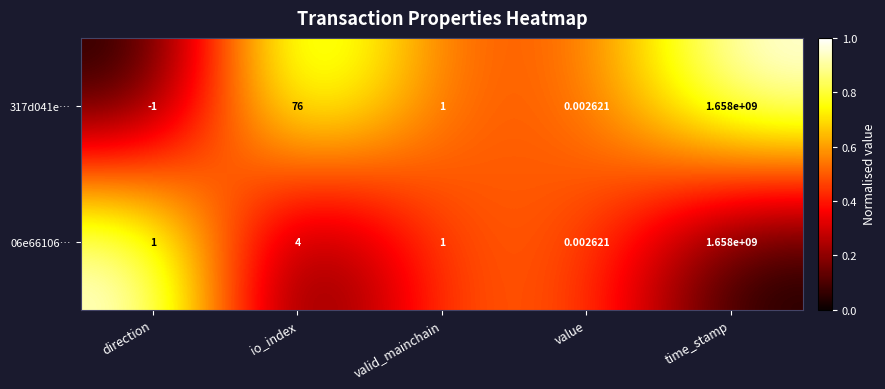

At how many categories does at least one series exceed 0?

5